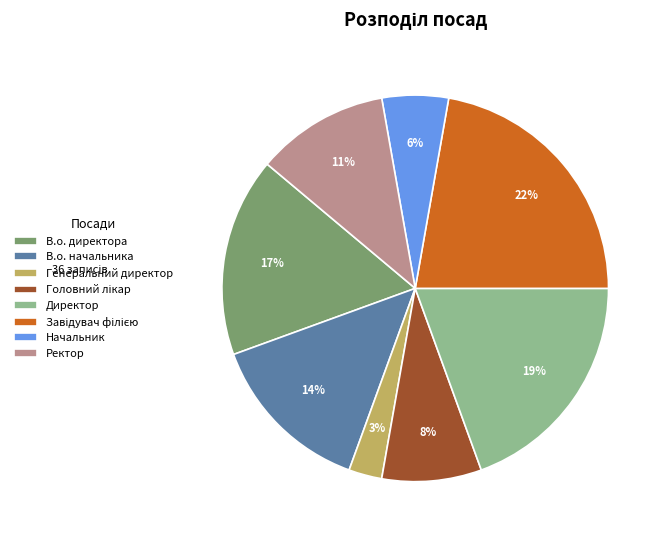

What is the smallest slice in the pie chart?

Генеральний директор